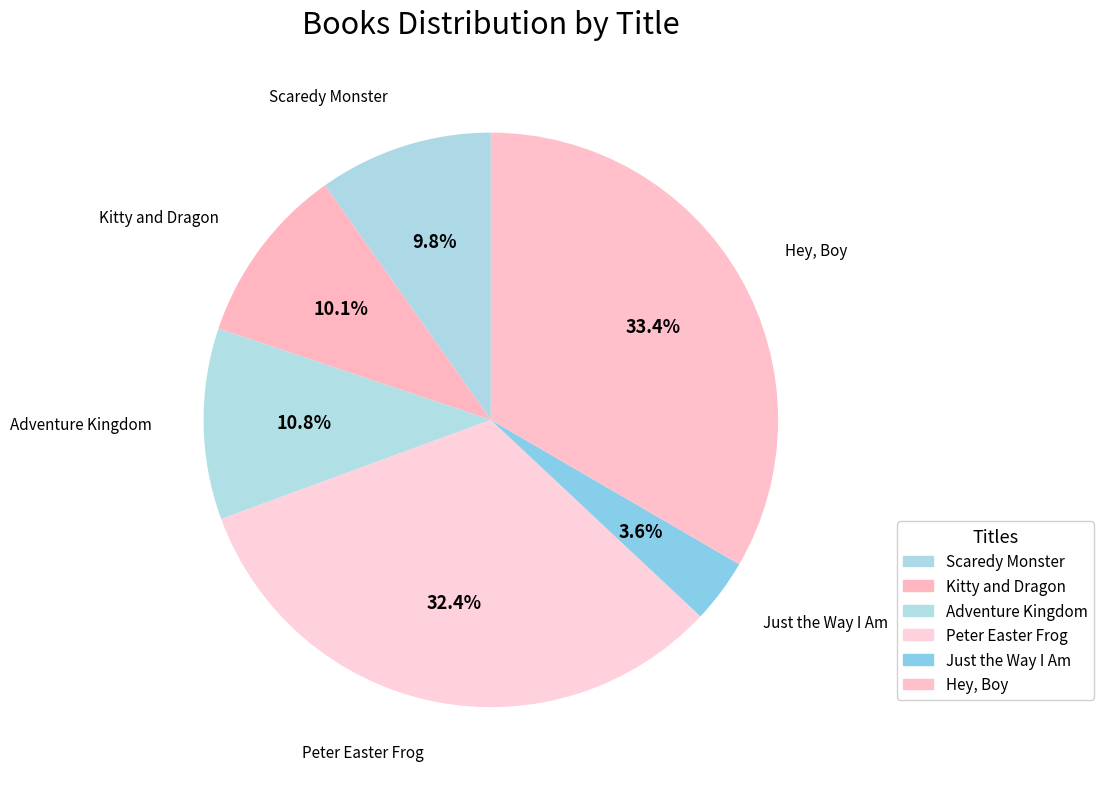

The Adventure Kingdom slice represents 11% of the pie. True or false?

True